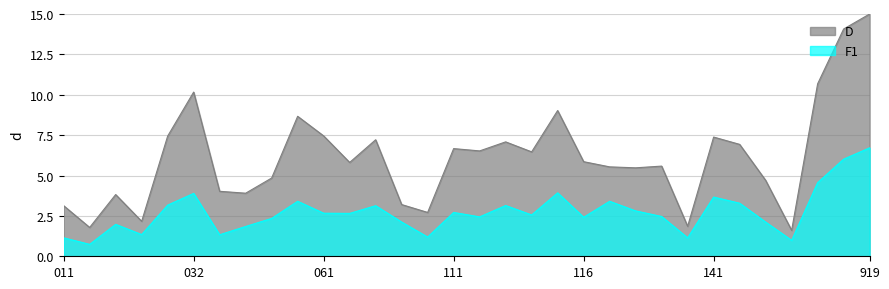

What is the value of the F1 point at the 14th from the left?

2.1